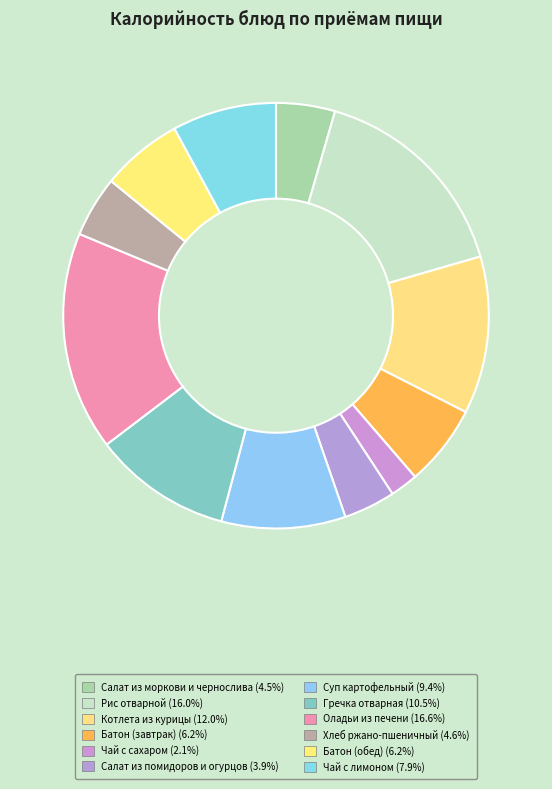

How many slices are in this pie chart?

12